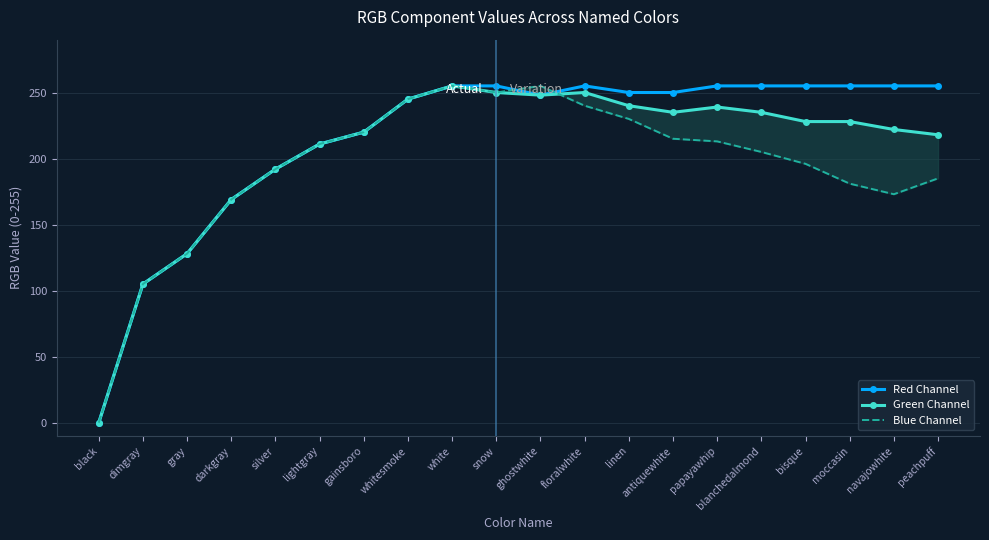

True or false: Red Channel has more than 1 points higher than both neighbors.

False